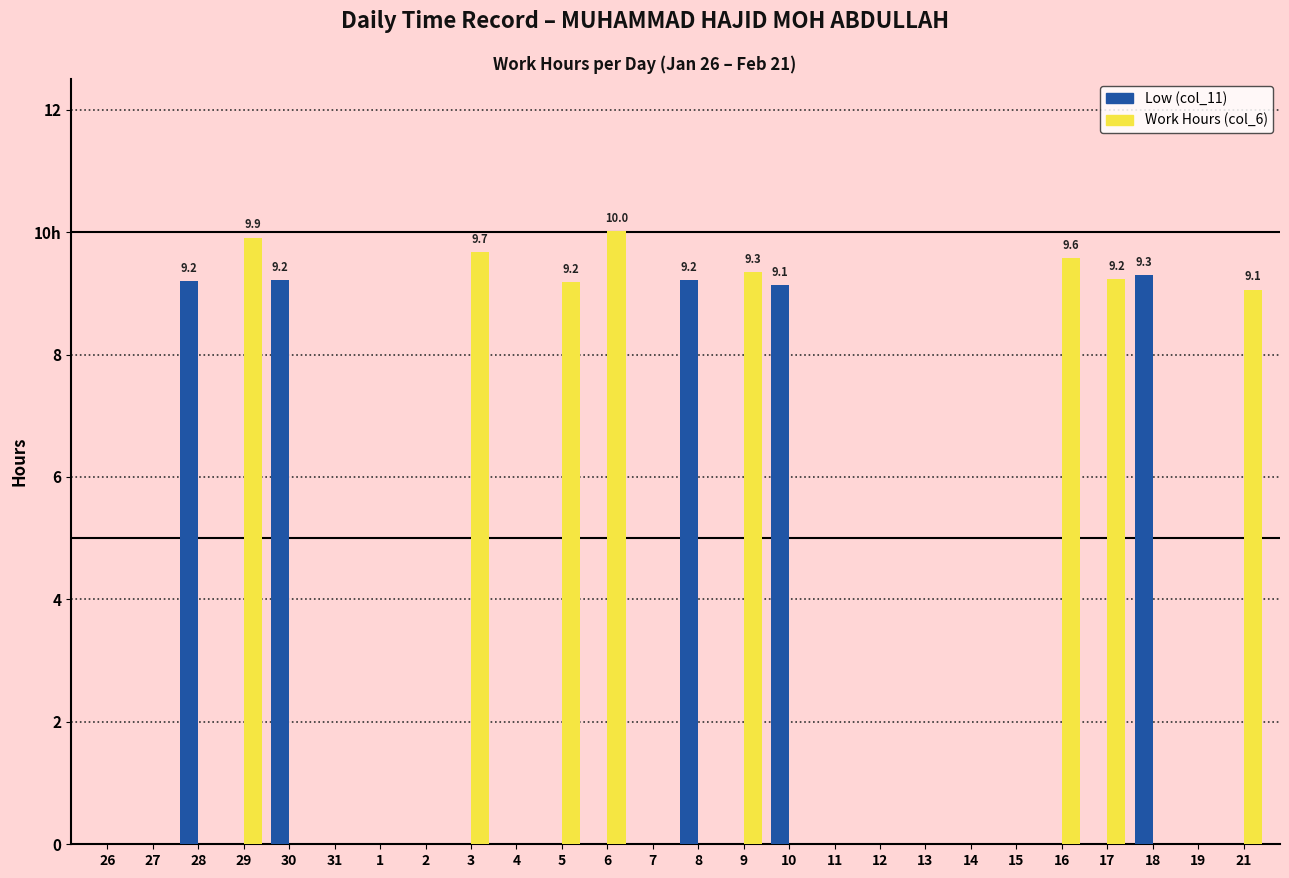

True or false: Work Hours has a value of 13.3 at 9.

False